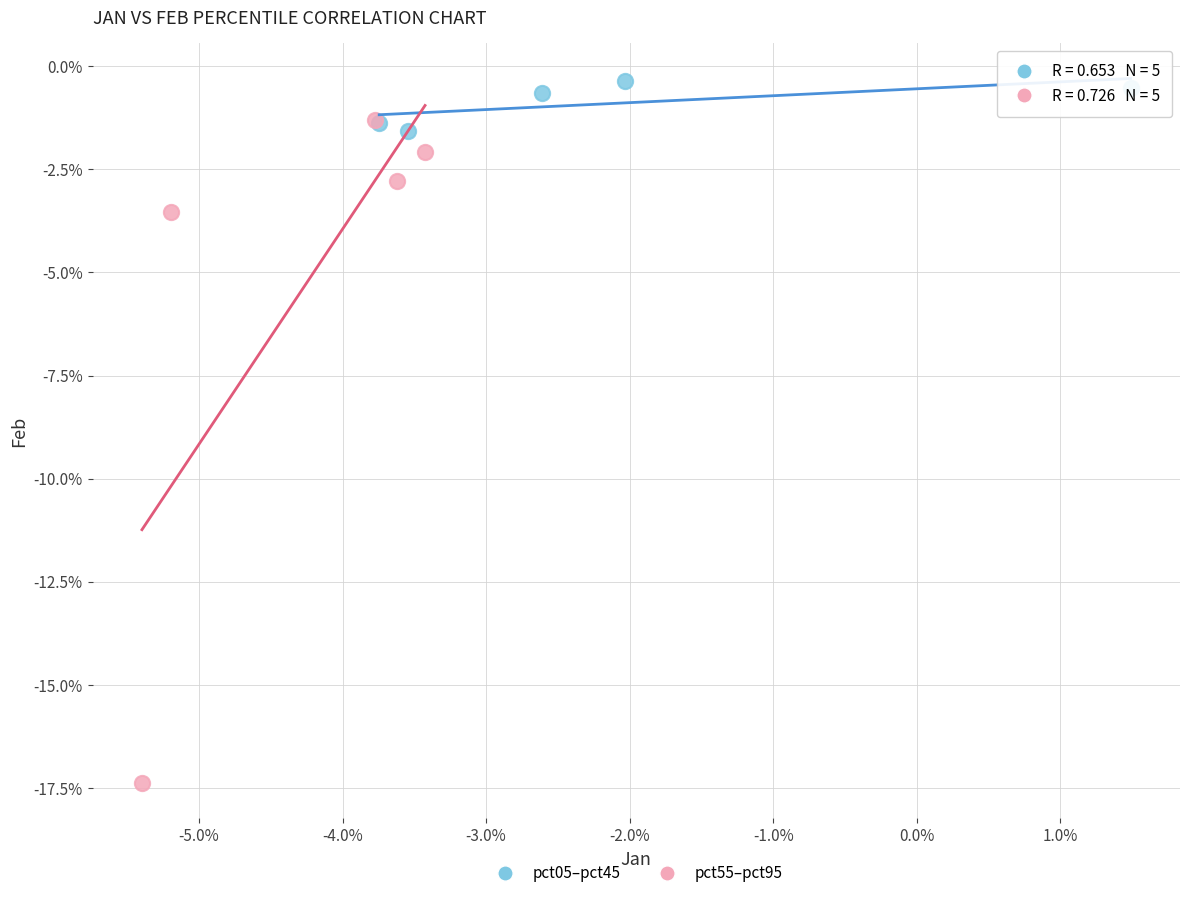

Which series reaches the maximum Y coordinate?

pct05–pct45